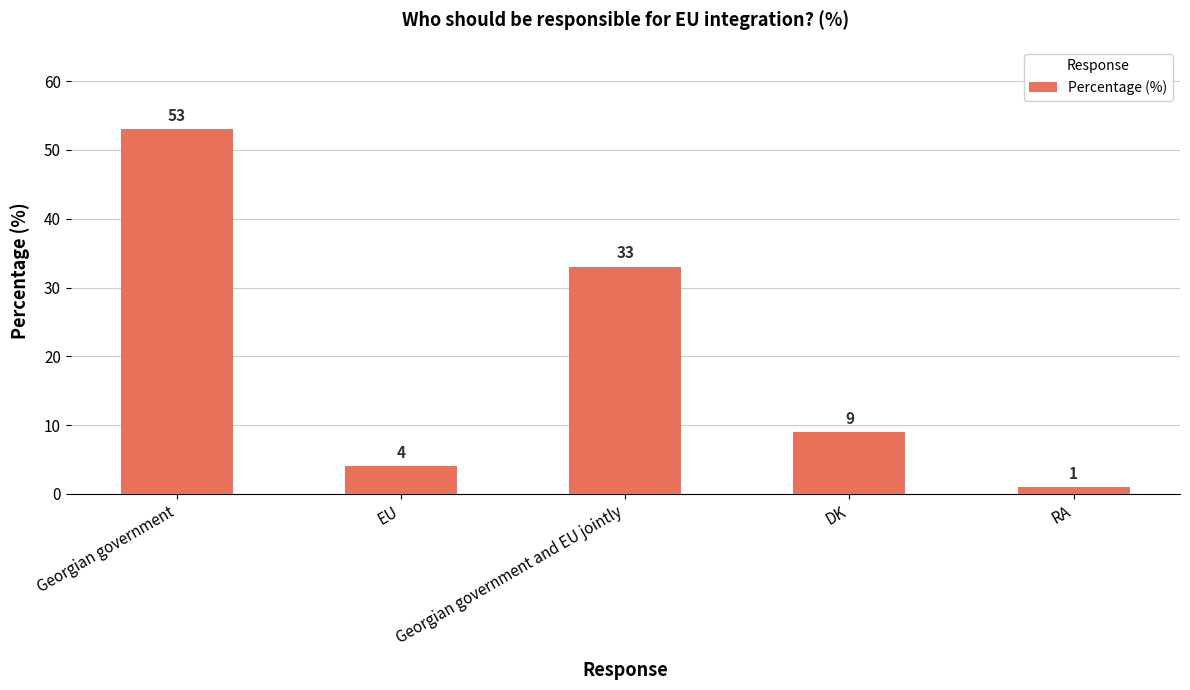

What is the minimum value shown in the chart?

1